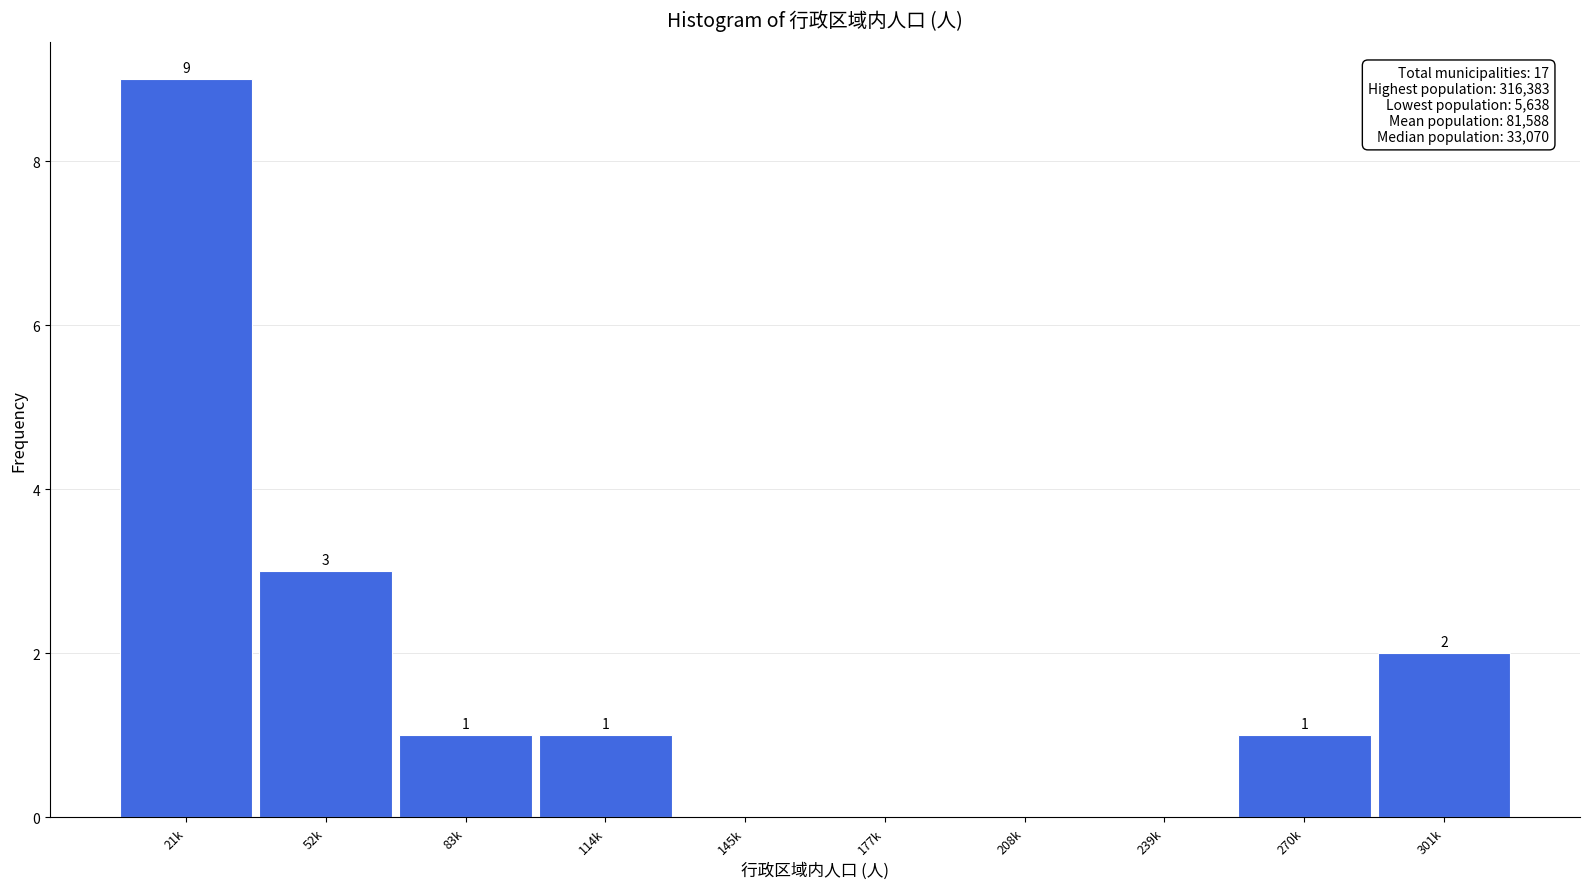

Reading left to right, transcribe all the data shown in this chart.

21k=9	52k=3	83k=1	114k=1	145k=0	177k=0	208k=0	239k=0	270k=1	301k=2